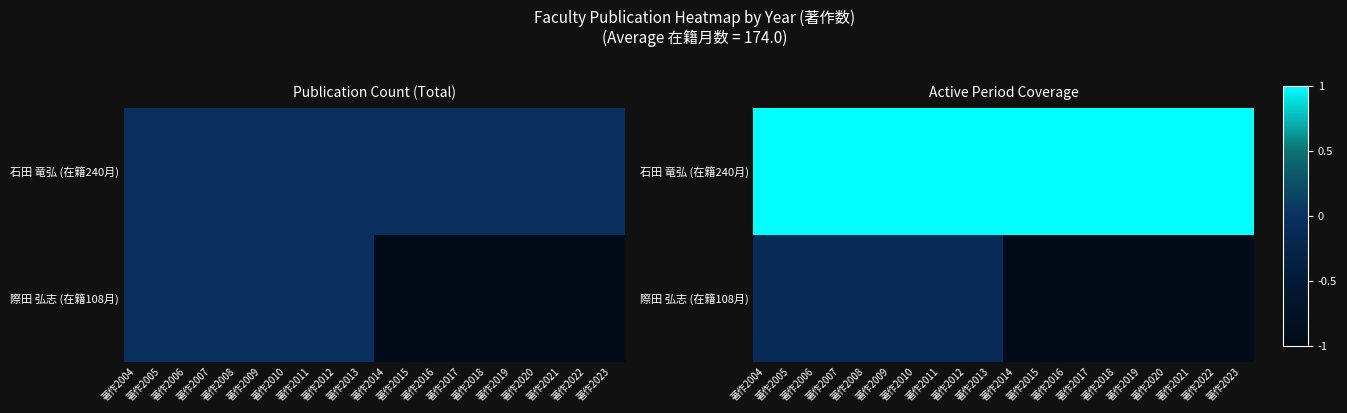

What is the difference between the highest and lowest values at 著作2006?

1.1